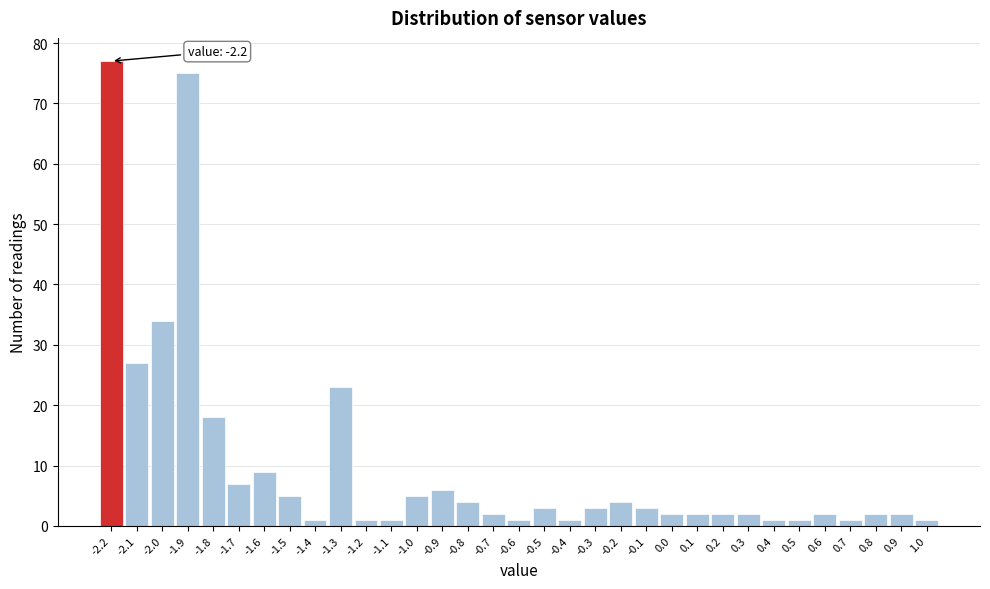

Which range on the x-axis has the tallest bar?

-2.25 to -2.15